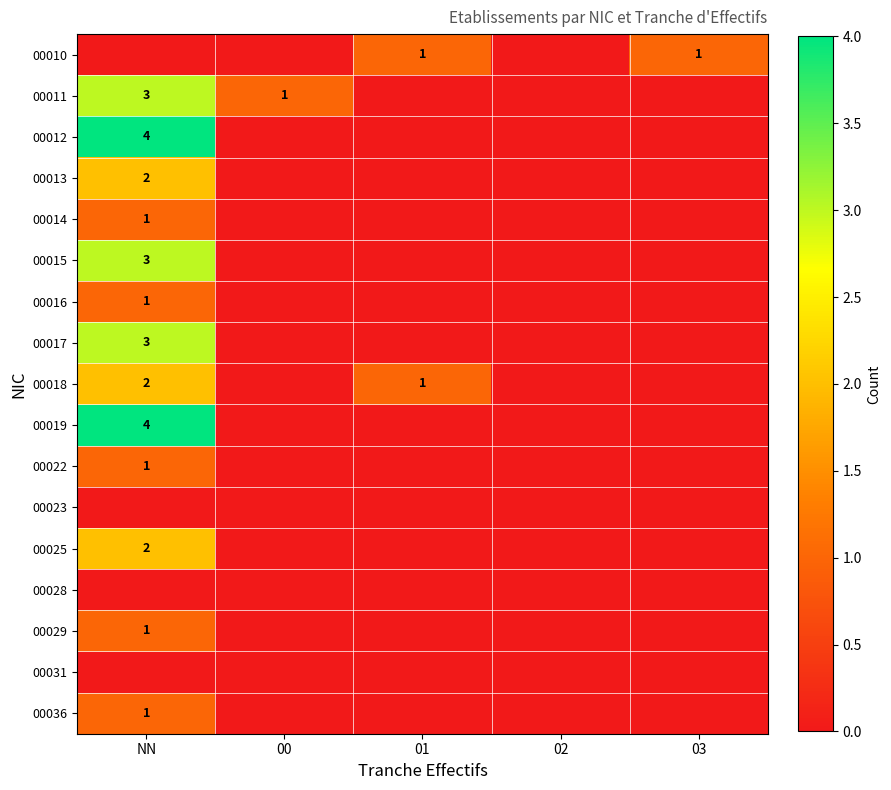

Rank the series by their maximum value, from lowest to highest.

00023, 00028, 00031, 00010, 00014, 00016, 00022, 00029, 00036, 00013, 00018, 00025, 00011, 00015, 00017, 00012, 00019